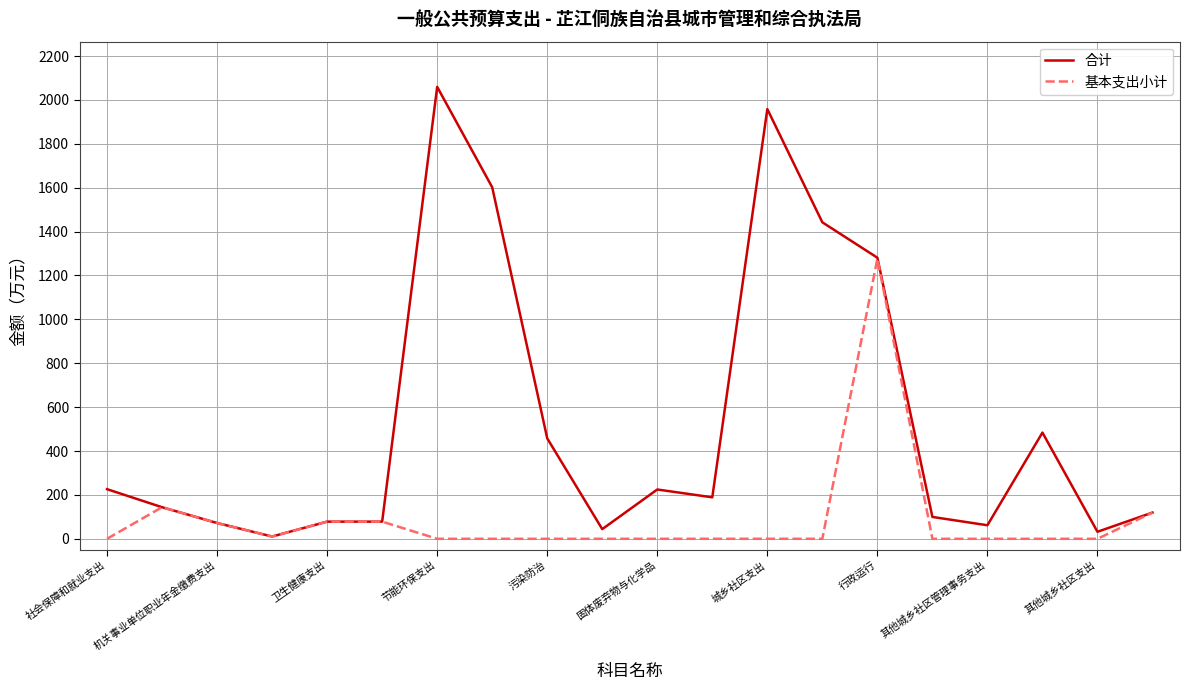

Does the chart display data point markers on the line(s)?

No